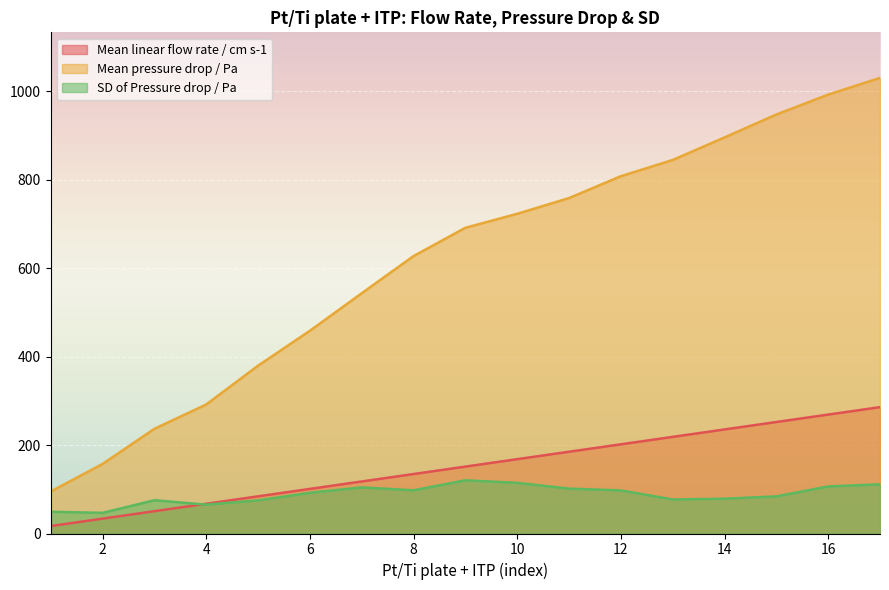

Which has a higher value, 2 or 15?

15